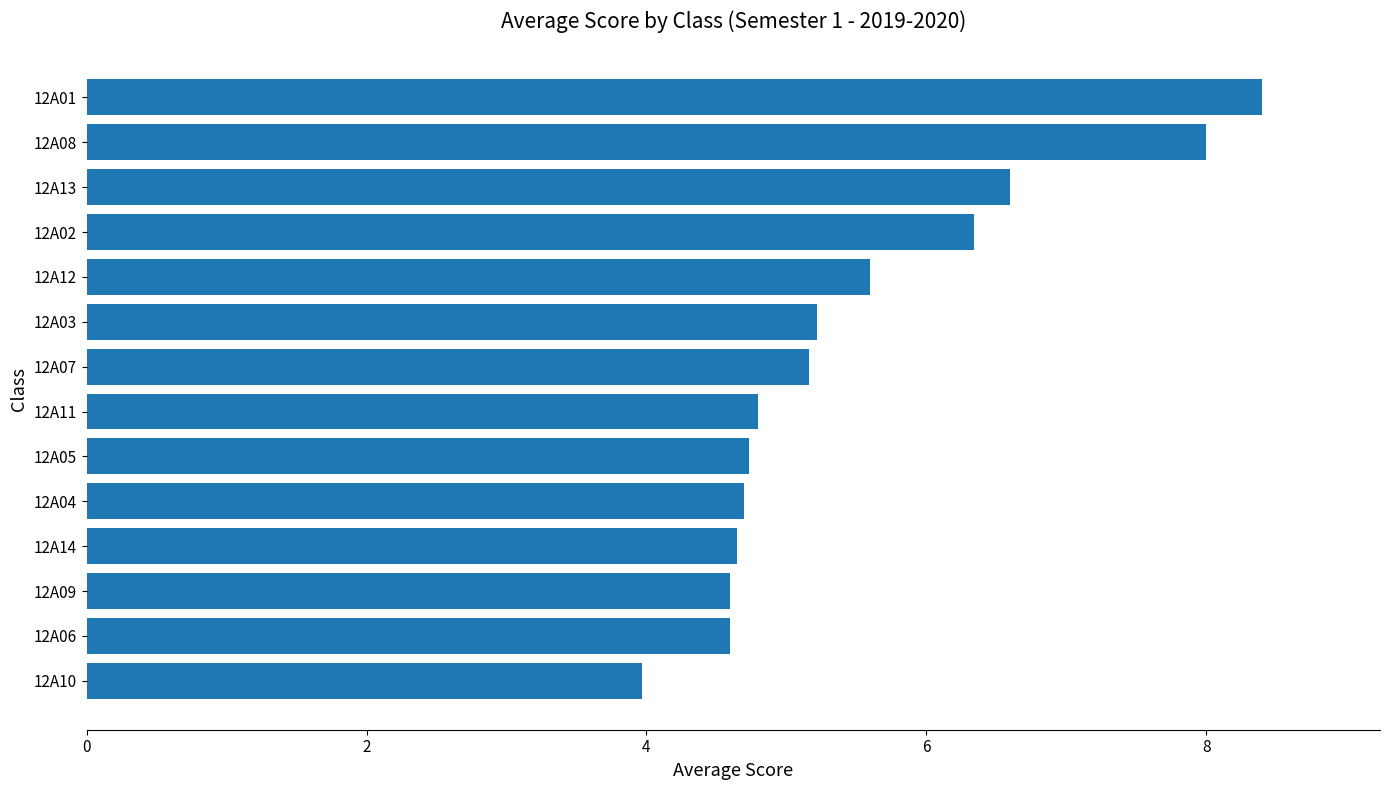

How many series are shown in this chart?

1